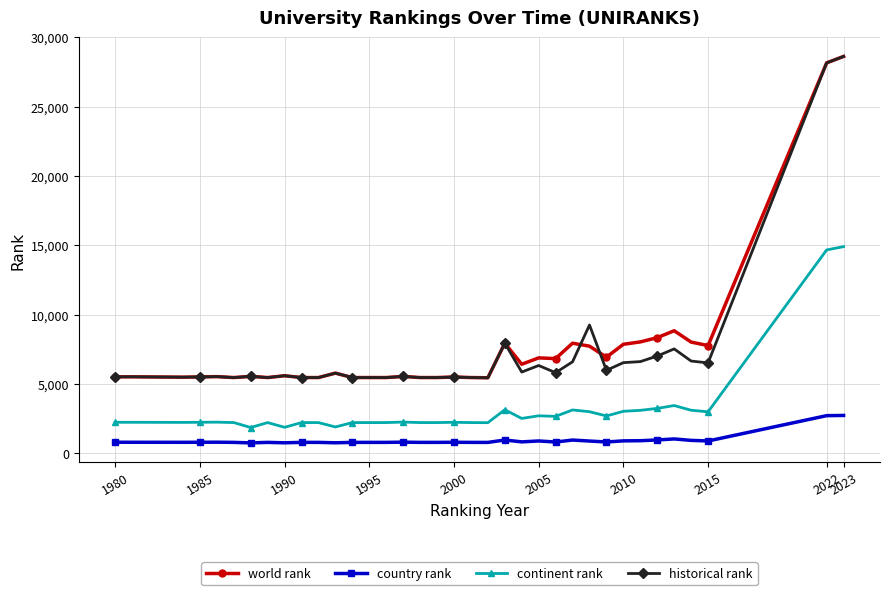

True or false: country rank and continent rank intersect in this chart.

False